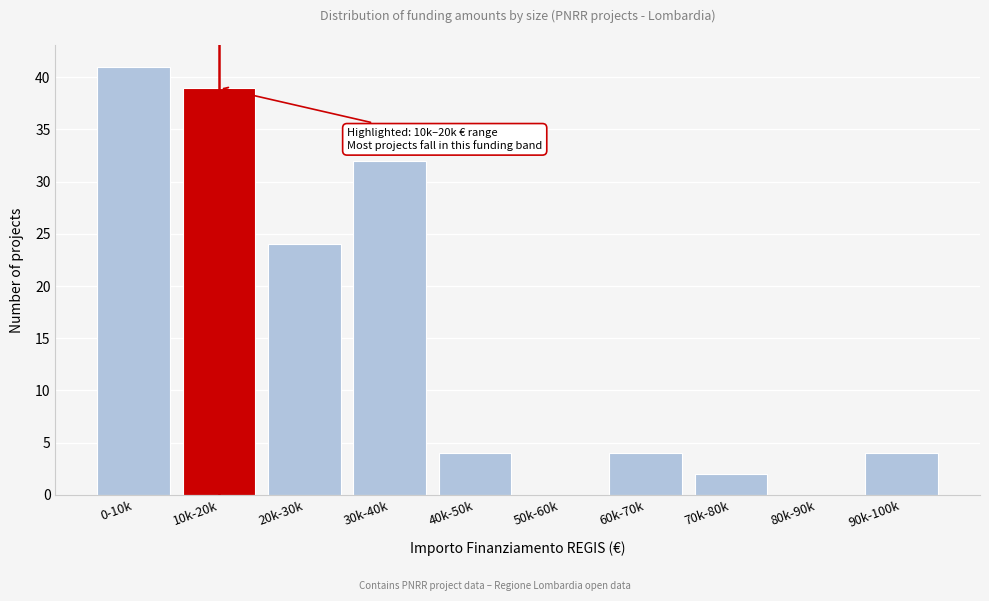

Reading left to right, what are all the values shown in this chart?

0-10k=41	10k-20k=39	20k-30k=24	30k-40k=32	40k-50k=4	50k-60k=0	60k-70k=4	70k-80k=2	80k-90k=0	90k-100k=4